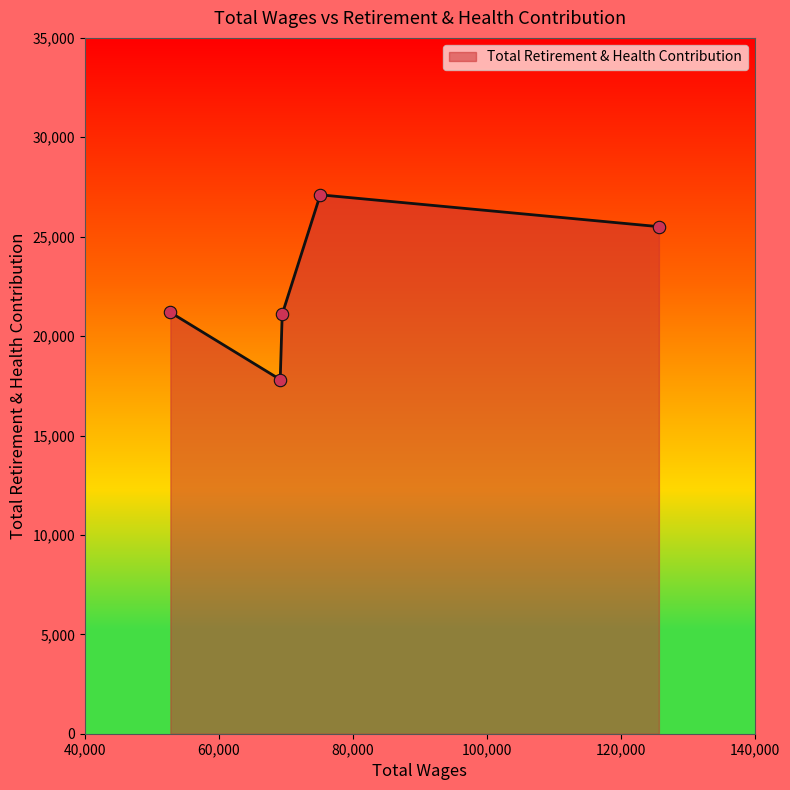

How many interior local peaks (higher than both neighbors) does the data have?

1